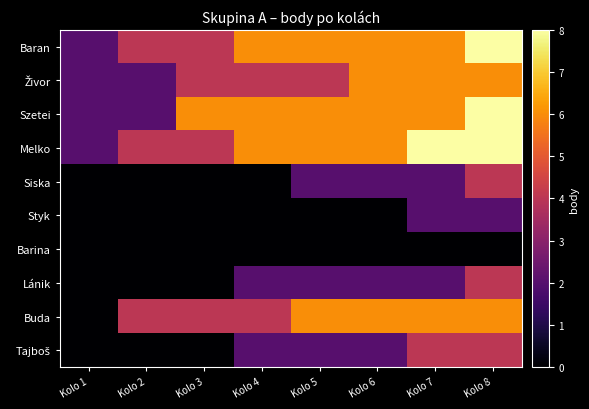

Rank the series at Kolo 8 from highest to lowest value.

Baran, Szetei, Melko, Živor, Buda, Siska, Lánik, Tajboš, Styk, Barina